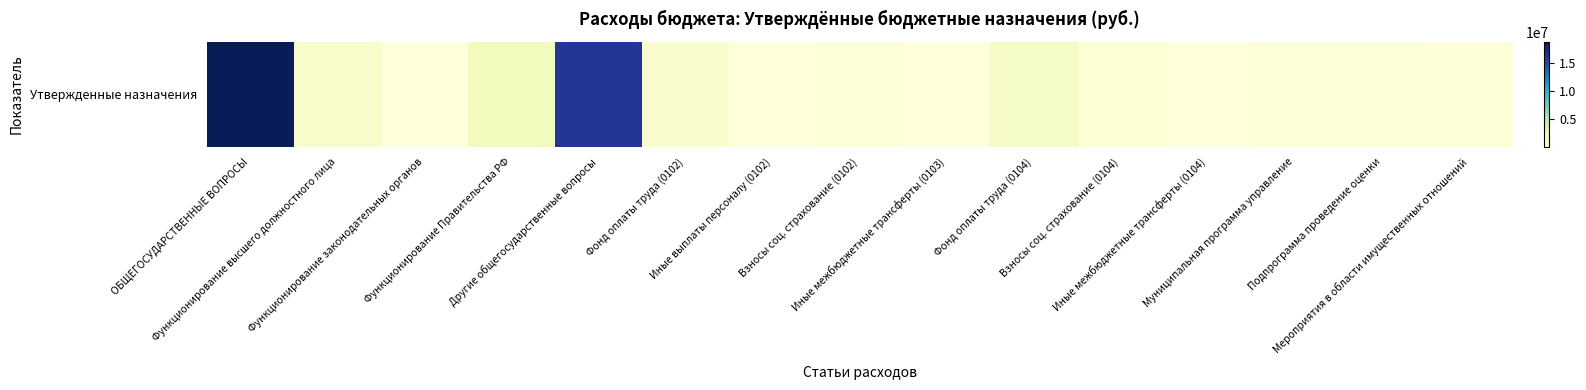

Rank the categories by value from highest to lowest.

ОБЩЕГОСУДАРСТВЕННЫЕ ВОПРОСЫ, Другие общегосударственные вопросы, Функционирование Правительства РФ, Фонд оплаты труда (0104), Функционирование высшего должностного лица, Фонд оплаты труда (0102), Взносы соц. страхование (0104), Взносы соц. страхование (0102), Муниципальная программа управление, Подпрограмма проведение оценки, Мероприятия в области имущественных отношений, Функционирование законодательных органов, Иные межбюджетные трансферты (0103), Иные межбюджетные трансферты (0104), Иные выплаты персоналу (0102)